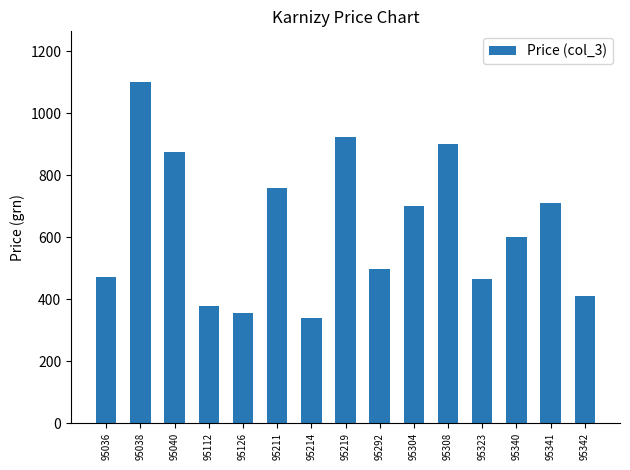

What is the value of the 10th bar from the left?

700